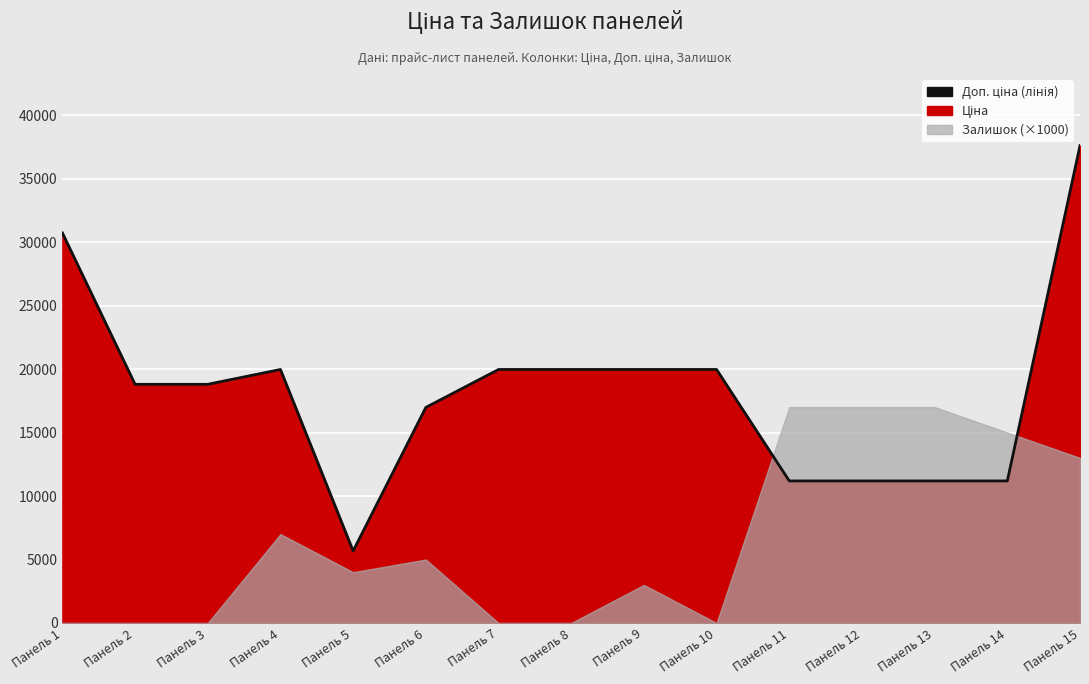

What is the average value?

18208.5